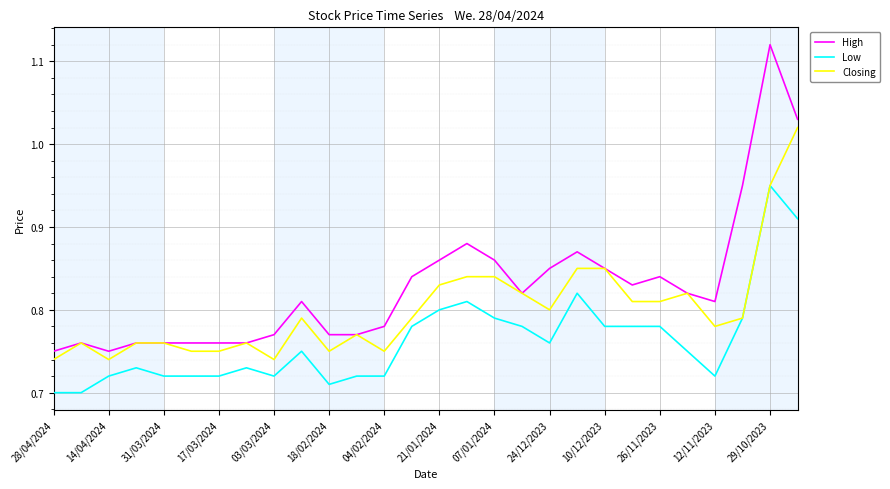

True or false: Low and High intersect in this chart.

False